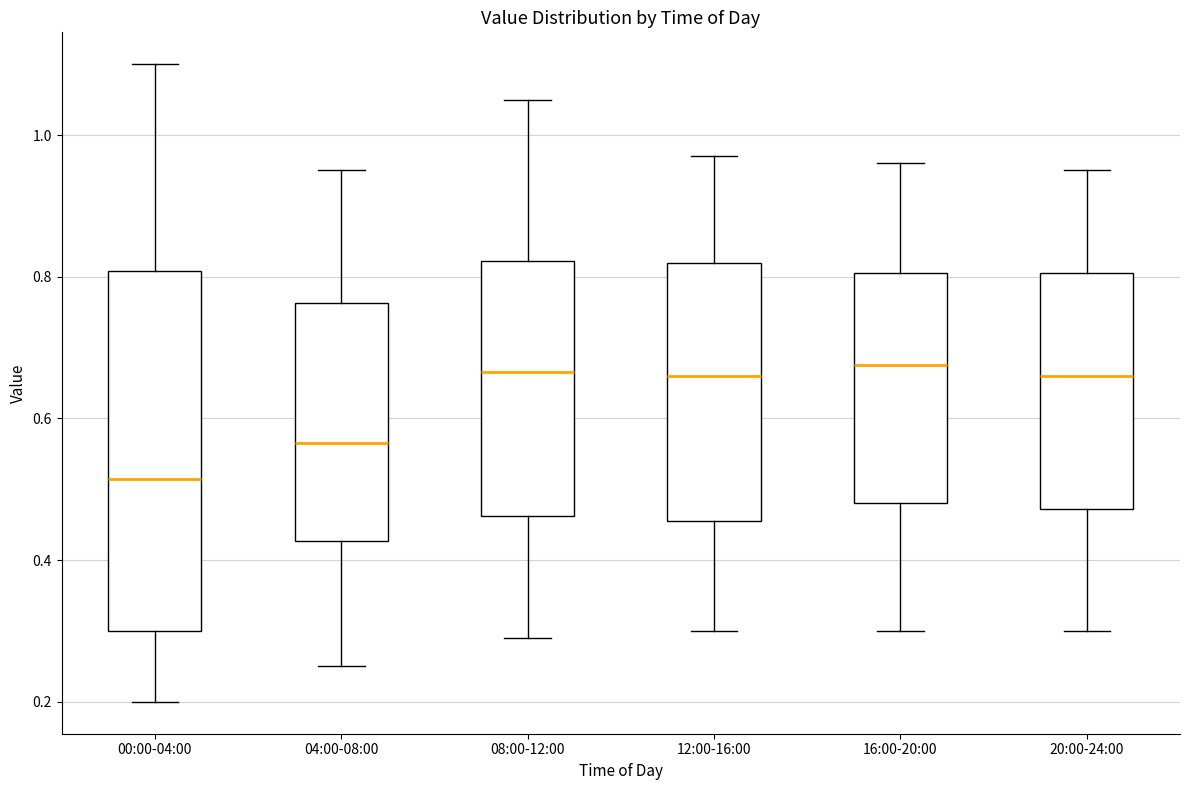

Reading left to right, read every box against the y-axis: the position of its median line, the range the box covers, and the ends of its whiskers. The values are not printed on the chart, so give them approximately, as read against the axis.

00:00-04:00: median 0.52, box 0.30 to 0.80, whiskers 0.20 to 1.10
04:00-08:00: median 0.56, box 0.42 to 0.76, whiskers 0.26 to 0.96
08:00-12:00: median 0.66, box 0.46 to 0.82, whiskers 0.30 to 1.06
12:00-16:00: median 0.66, box 0.46 to 0.82, whiskers 0.30 to 0.98
16:00-20:00: median 0.68, box 0.48 to 0.80, whiskers 0.30 to 0.96
20:00-24:00: median 0.66, box 0.48 to 0.80, whiskers 0.30 to 0.96